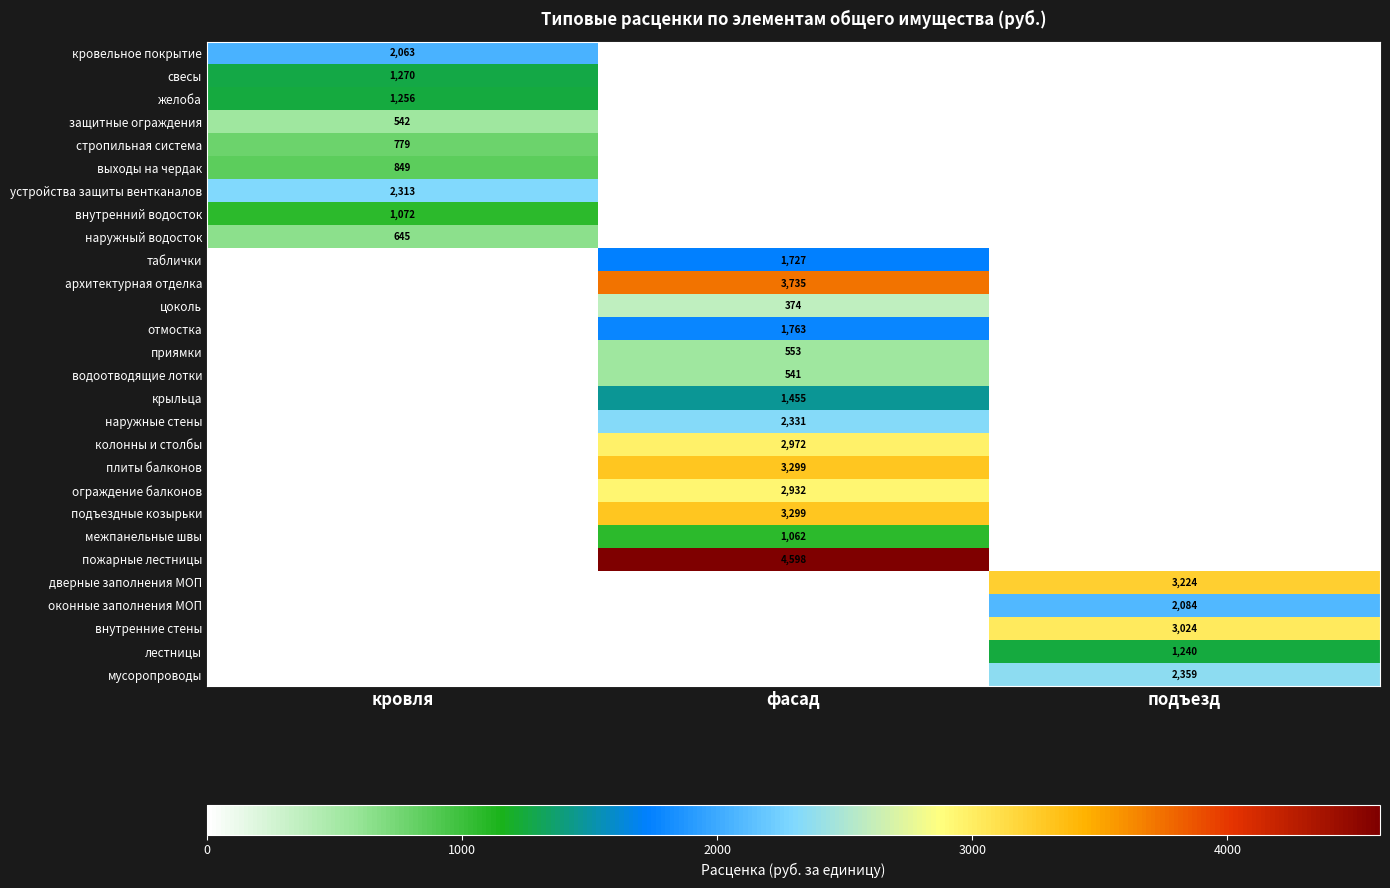

True or false: мусоропроводы has a value of 3376 at подъезд.

False